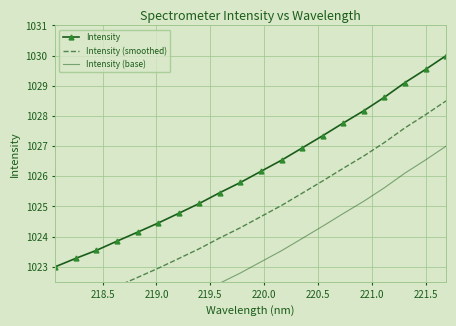

List the series in order of their peak value, highest first.

Intensity, Intensity (smoothed), Intensity (base)